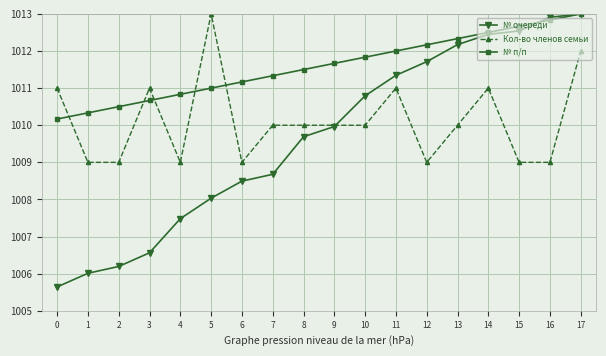

Between which two adjacent categories do № п/п and Кол-во членов семьи first intersect?

0 and 1